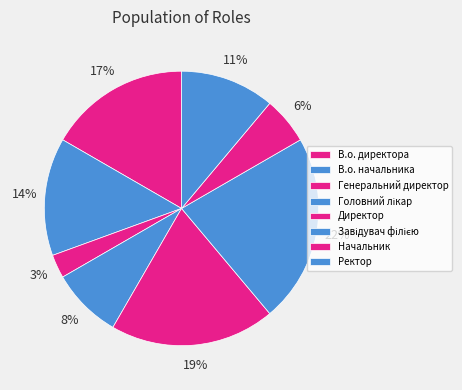

What is the ratio of the value at Генеральний директор to the value at Головний лікар?

0.3